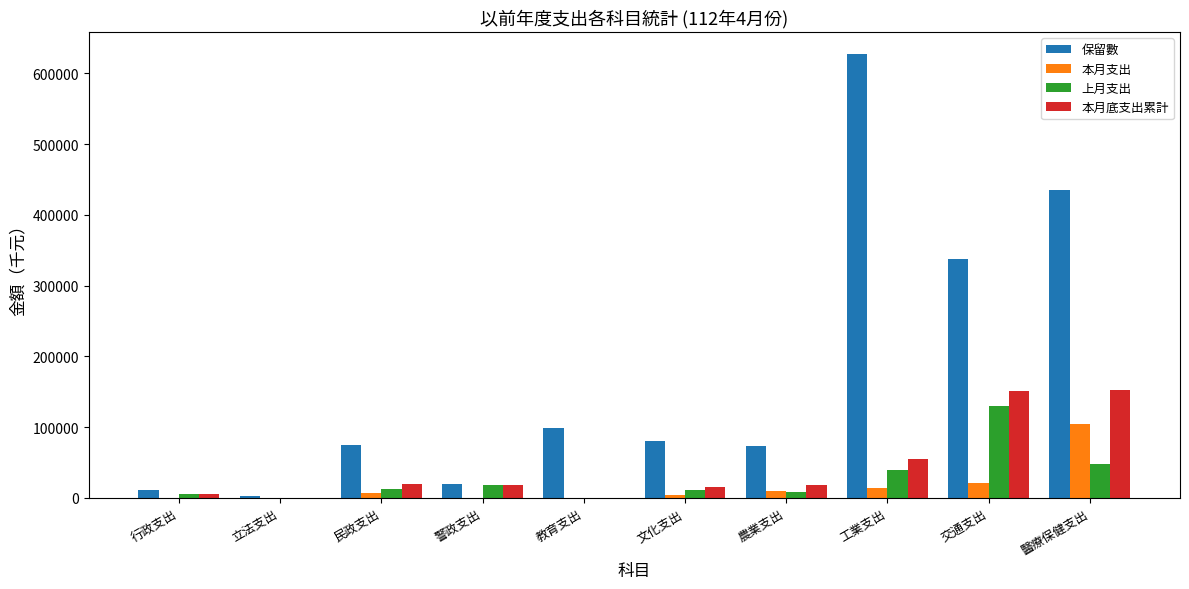

Is it true that 保留數 equals 337926.6 at 交通支出?

True